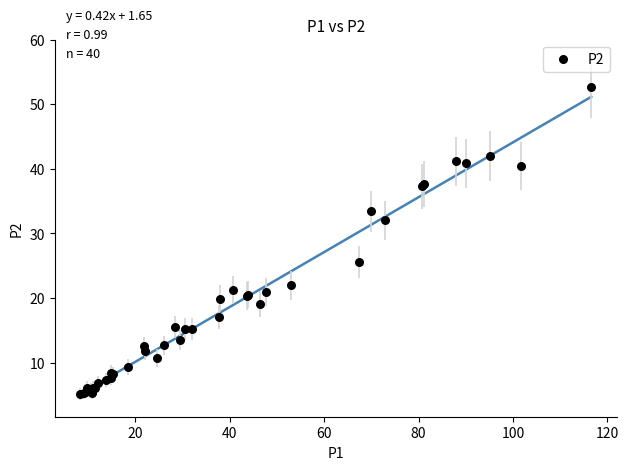

What Y value in the scatter plot is closest to 28?

25.6